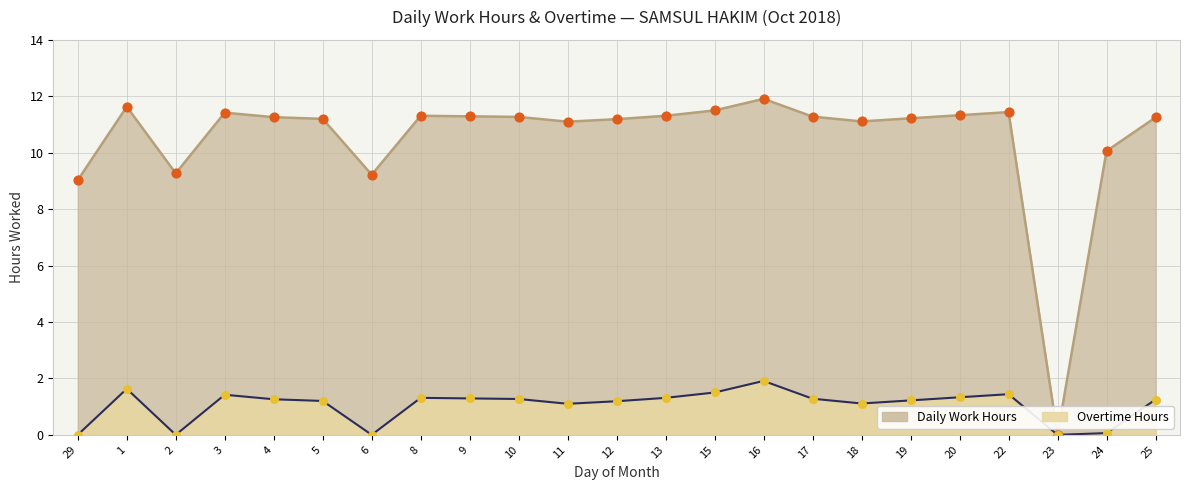

Which series reaches the maximum Y coordinate?

Daily Work Hours